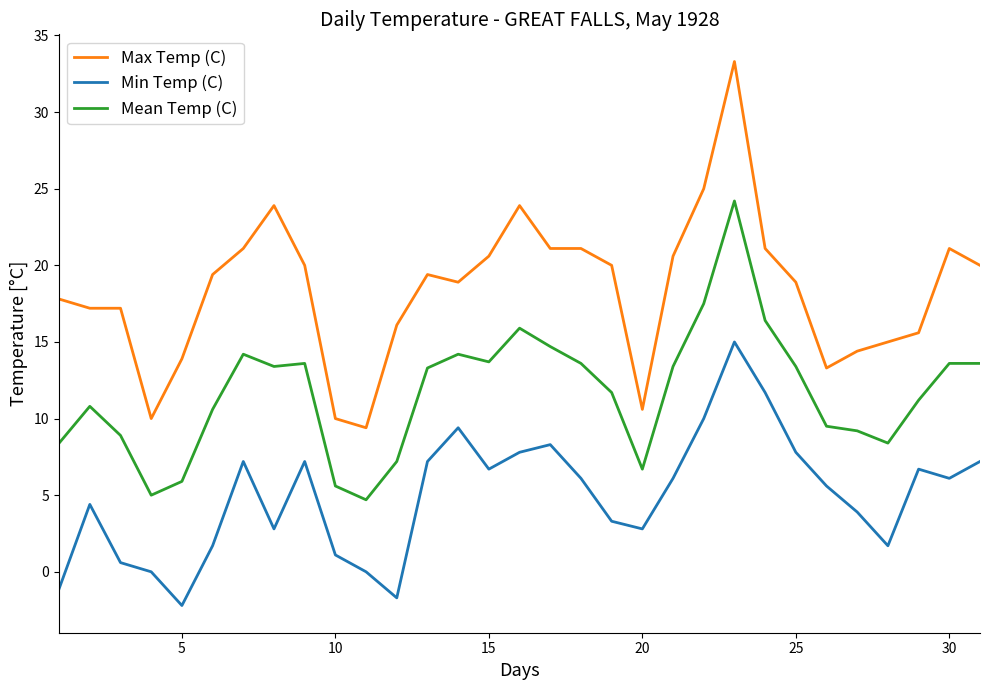

Which series has the largest total across all categories?

Max Temp (C)